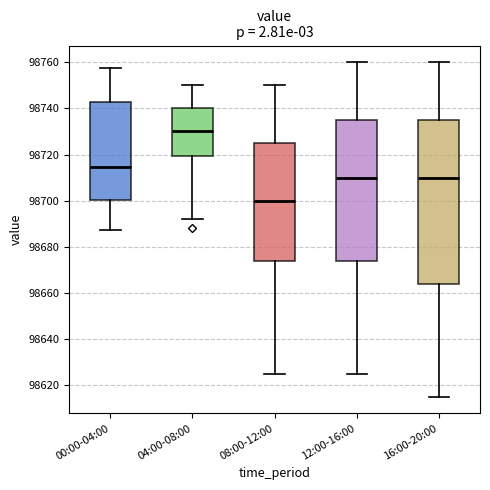

Where is the upper edge of the box for 12:00-16:00 on the y-axis? The values are not printed on the chart, so give them approximately, as read against the axis.

98736